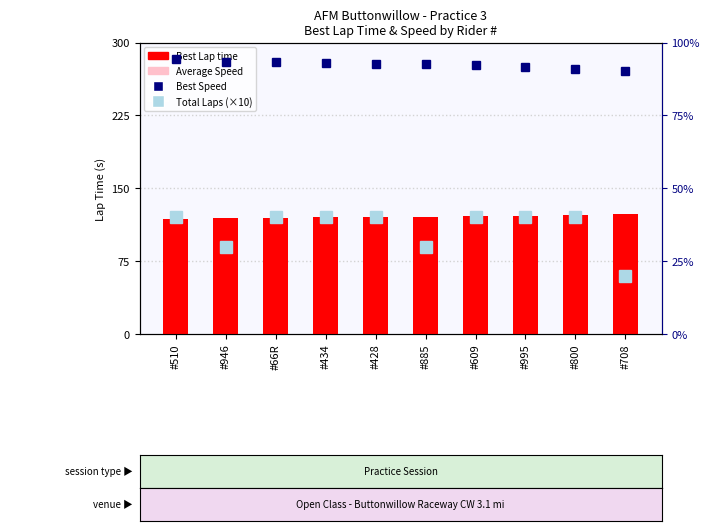

What is the difference between the Best Speed values at #800 and #66R?

2.3